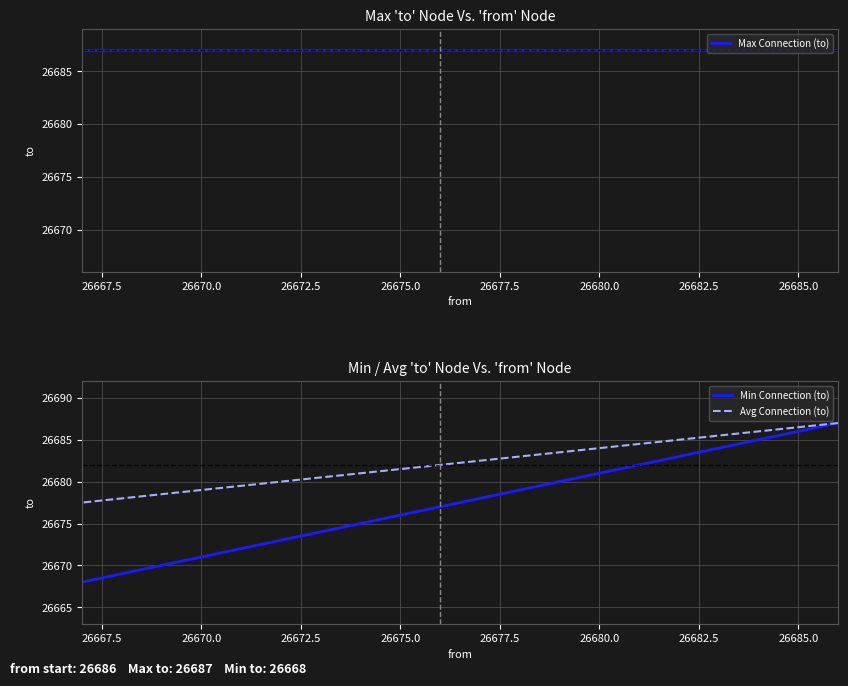

Which series has the largest range (max minus min)?

Min Connection (to)